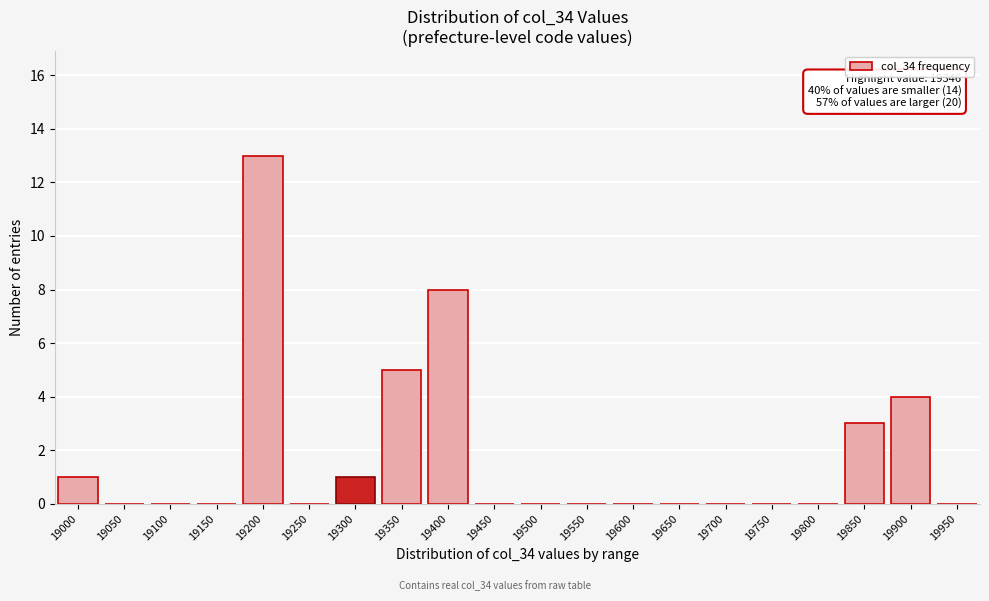

Reading right to left, extract all data points from this chart.

19950=0	19900=4	19850=3	19800=0	19750=0	19700=0	19650=0	19600=0	19550=0	19500=0	19450=0	19400=8	19350=5	19300=1	19250=0	19200=13	19150=0	19100=0	19050=0	19000=1